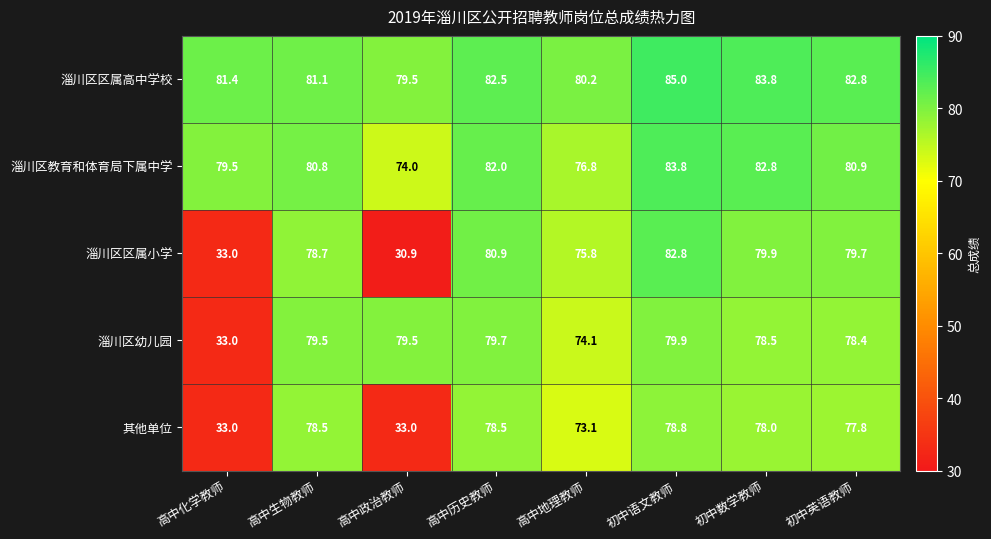

What is the difference between the 淄川区幼儿园 values at 初中英语教师 and 高中地理教师?

4.3